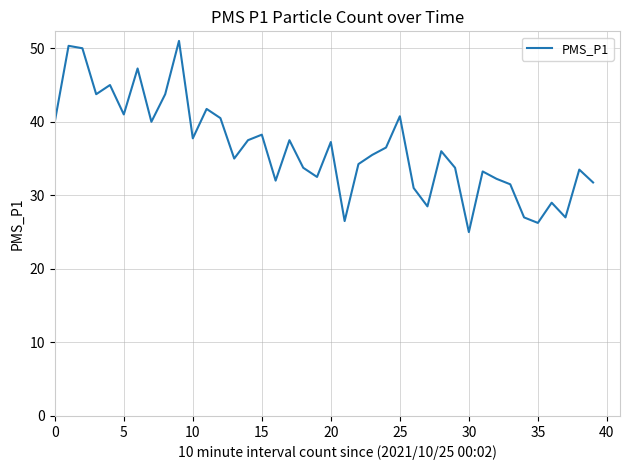

What is the difference between the maximum and minimum values?

26.0